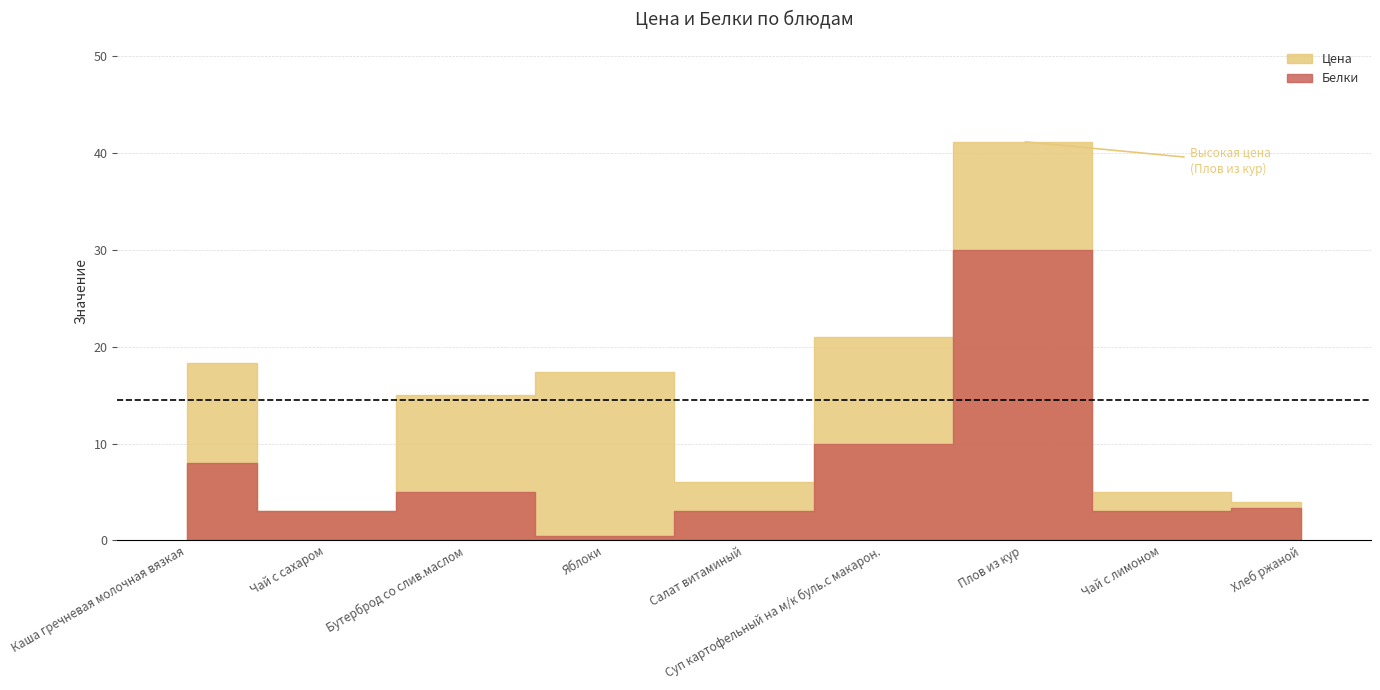

True or false: Цена has more than 2 interior local peaks.

False